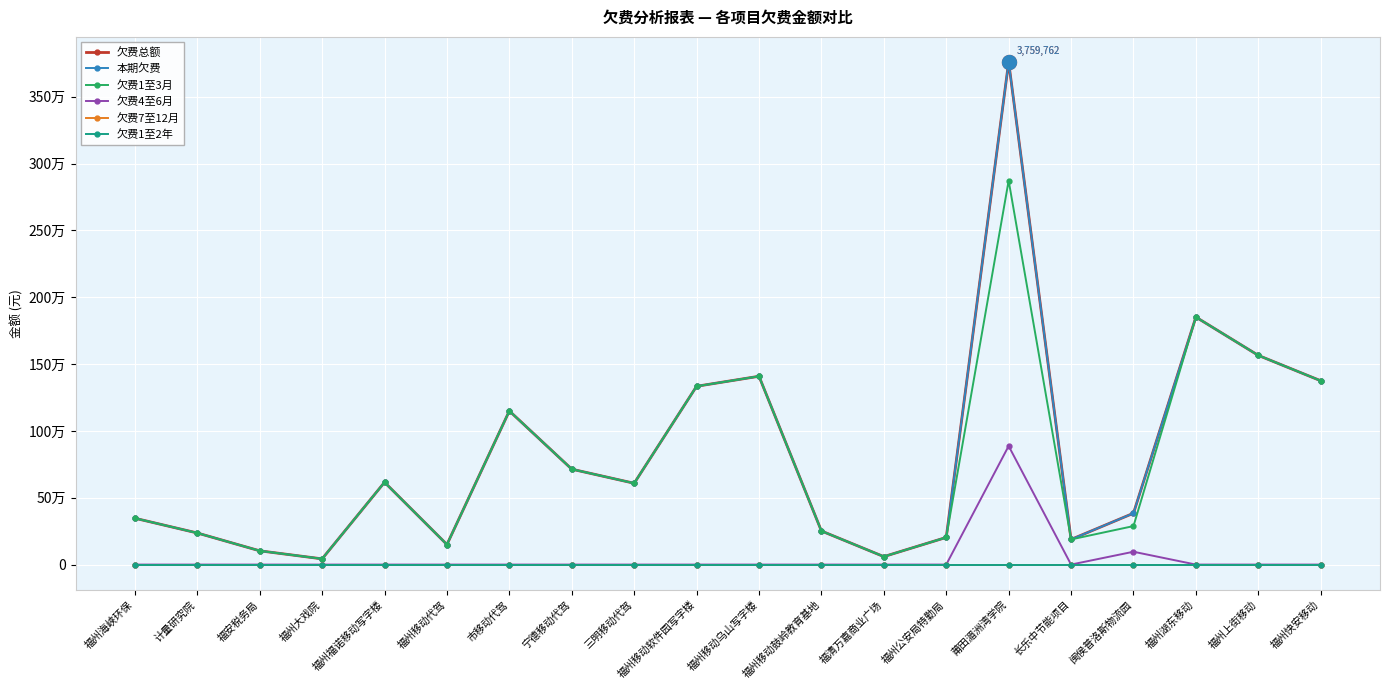

Reading left to right, transcribe all the data shown in this chart.

欠费总额: 346667.1	236300.0	102916.7	42773.8	615712.6	149924.3	1149419.5	713758.5	608300.2	1333880.4	1408781.6	251379.2	59565.3	203171.8	3759761.7	188029.5	384001.5	1851495.5	1565080.1	1375245.5
本期欠费: 346667.1	236300.0	102916.7	42773.8	615712.6	149924.3	1149419.5	713758.5	608300.2	1333880.4	1408781.6	251379.2	59565.3	203171.8	3759761.7	188029.5	384001.5	1851495.5	1565080.1	1375245.5
欠费1至3月: 346667.1	236300.0	102916.7	42773.8	615712.6	149924.3	1149419.5	713758.5	608300.2	1333880.4	1408781.6	251379.2	59565.3	203171.8	2872773.9	188029.5	288001.1	1851495.5	1565080.1	1375245.5
欠费4至6月: 0.0	0.0	0.0	0.0	0.0	0.0	0.0	0.0	0.0	0.0	0.0	0.0	0.0	0.0	886987.8	0.0	96000.4	0.0	0.0	0.0
欠费7至12月: 0.0	0.0	0.0	0.0	0.0	0.0	0.0	0.0	0.0	0.0	0.0	0.0	0.0	0.0	0.0	0.0	0.0	0.0	0.0	0.0
欠费1至2年: 0.0	0.0	0.0	0.0	0.0	0.0	0.0	0.0	0.0	0.0	0.0	0.0	0.0	0.0	0.0	0.0	0.0	0.0	0.0	0.0